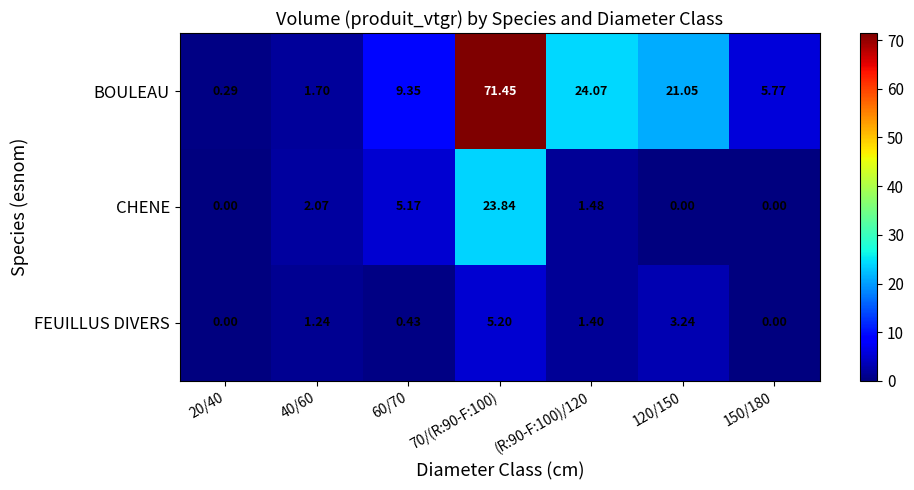

List the series in order of their peak value, highest first.

BOULEAU, CHENE, FEUILLUS DIVERS